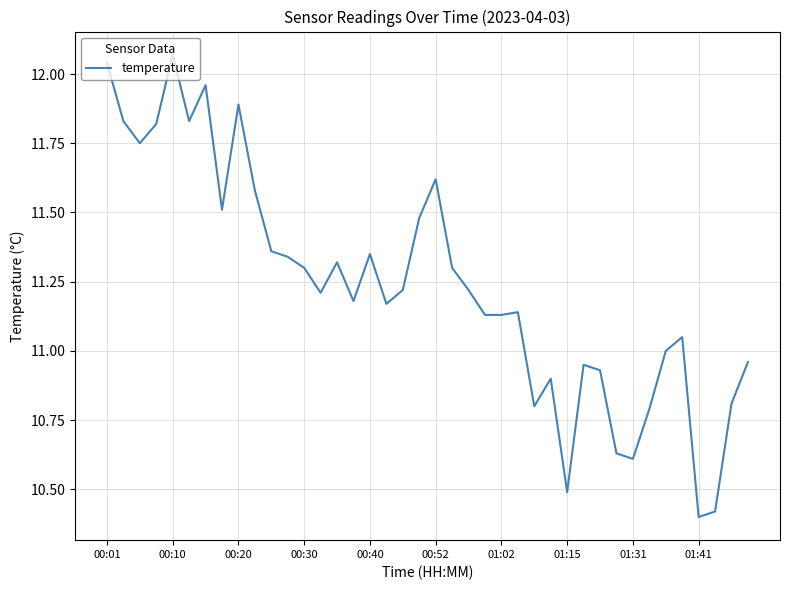

What is the difference between the maximum and minimum values?

1.7